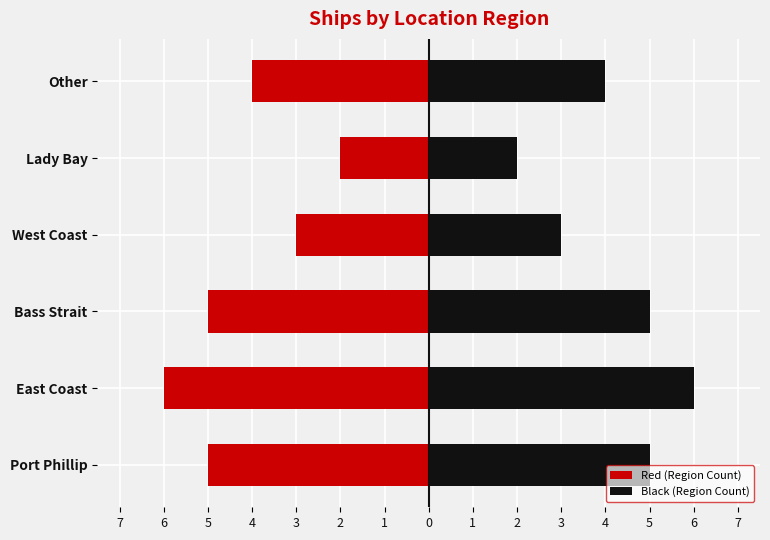

What is the sum of all Red (Region Count) values?

-25